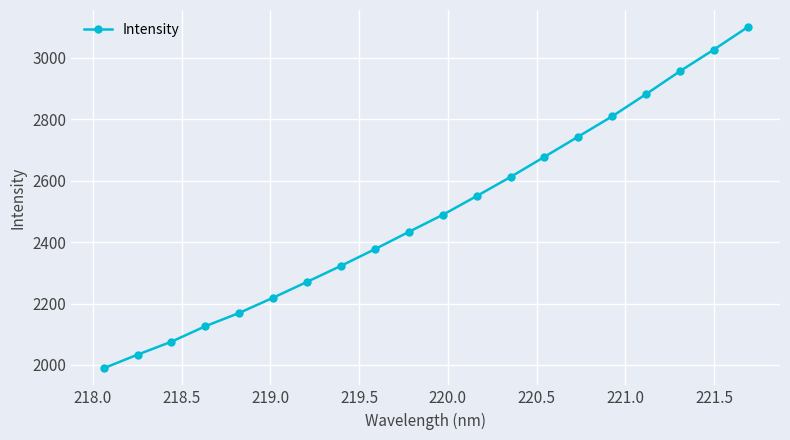

What is the sum of all values?

49867.4